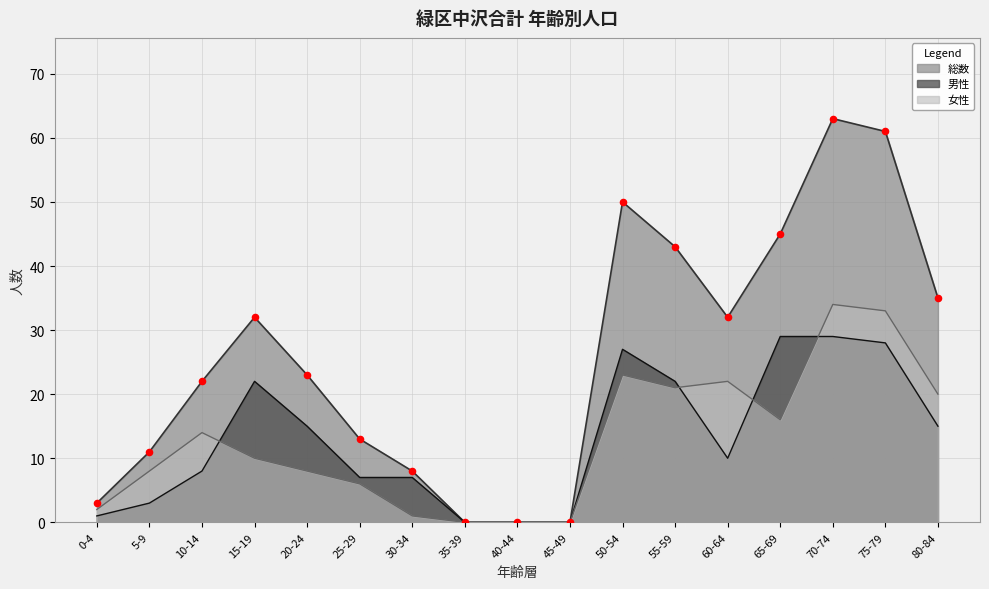

What are all the series names shown in the legend?

総数, 男性, 女性